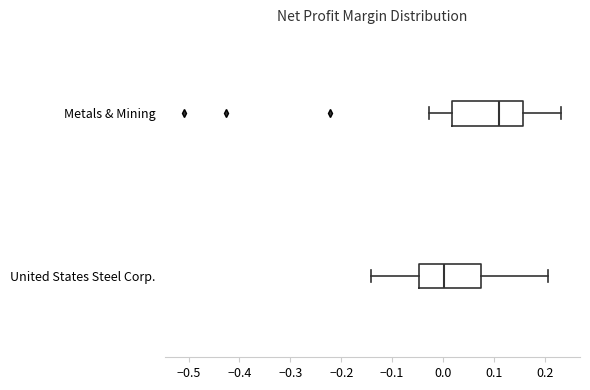

Which box is the widest, from its left edge to its right edge?

Metals & Mining